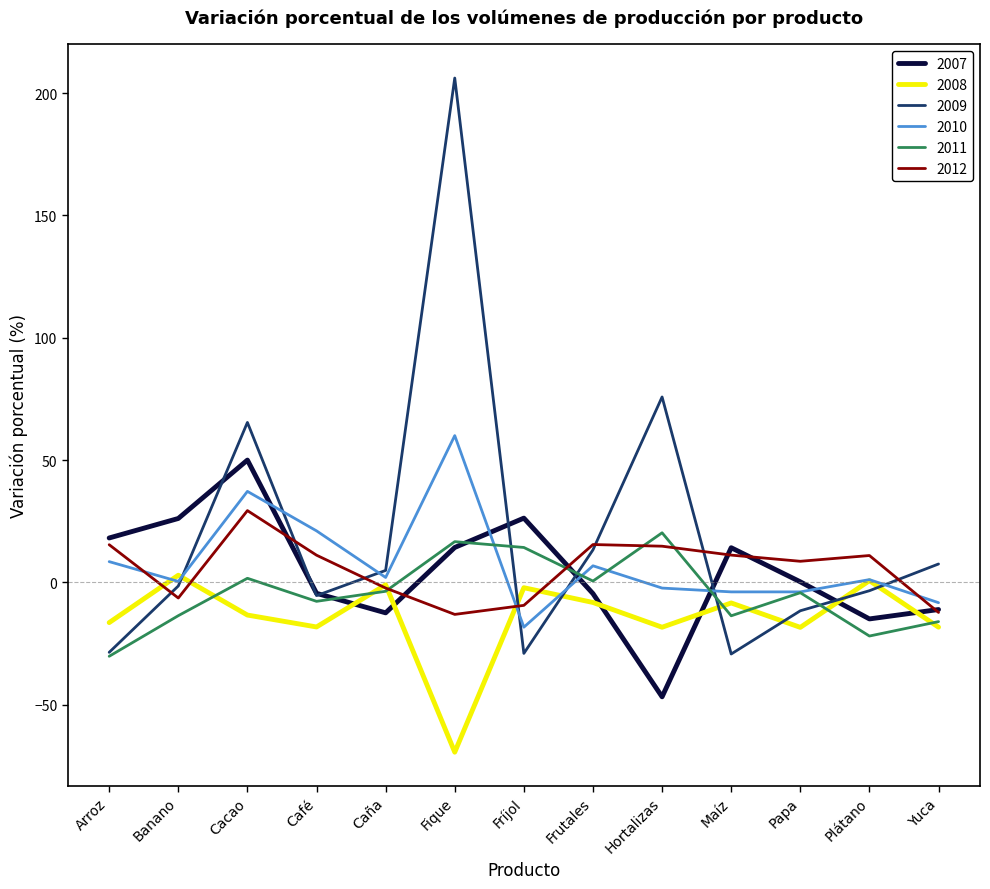

How many values in the 2009 series exceed -1?

6